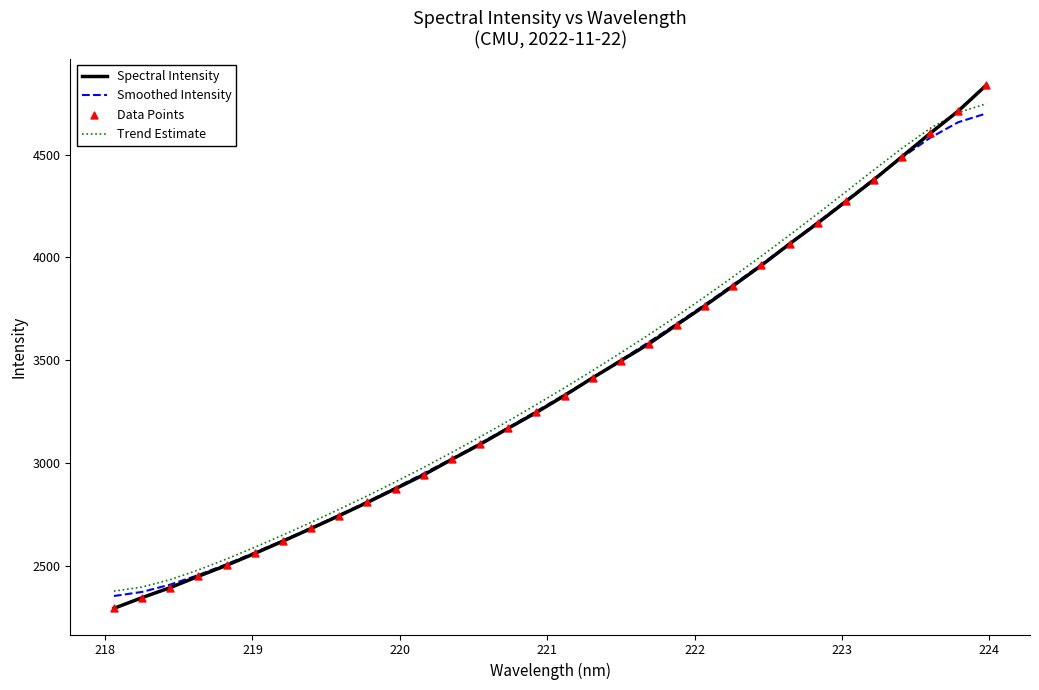

Which series has the widest spread of values?

Spectral Intensity